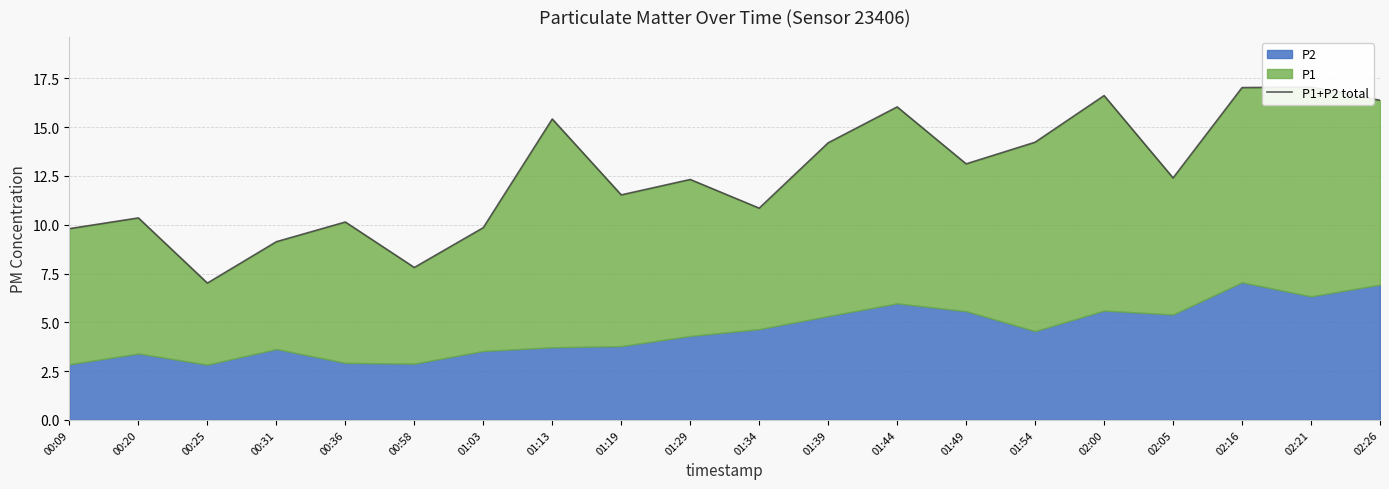

At which category does the chart reach its minimum across all series?

00:25